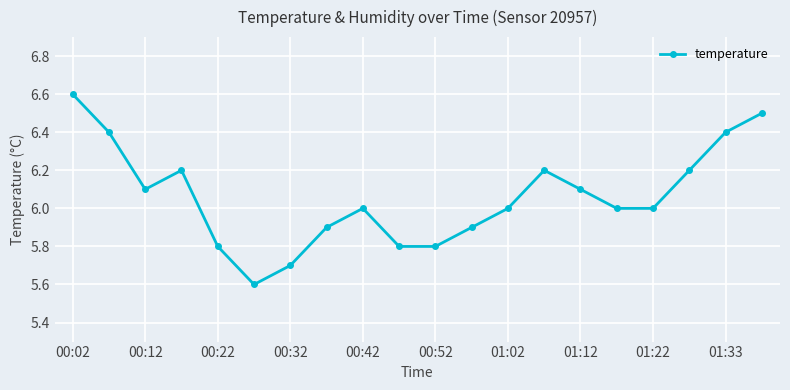

How many points are higher than both their immediate neighbors (excluding endpoints)?

3